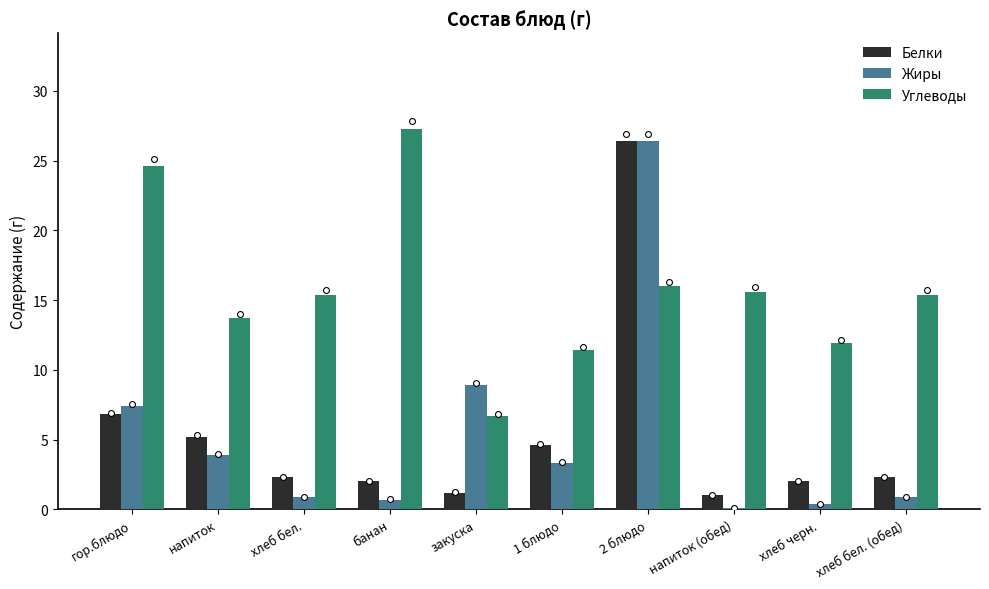

Which series reaches the minimum Y coordinate?

Жиры